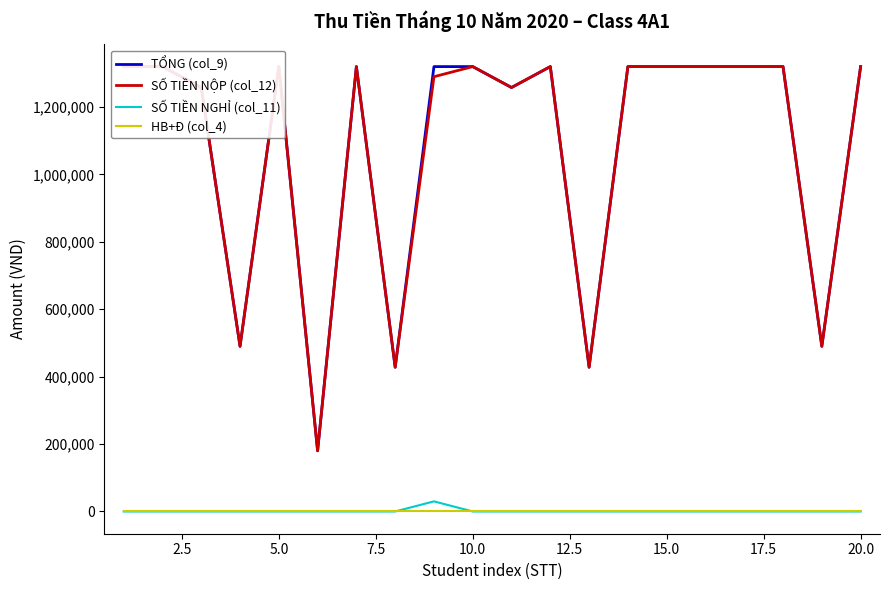

True or false: SỐ TIỀN NGHỈ (col_11) has a value of 17448 at 5.0.

False